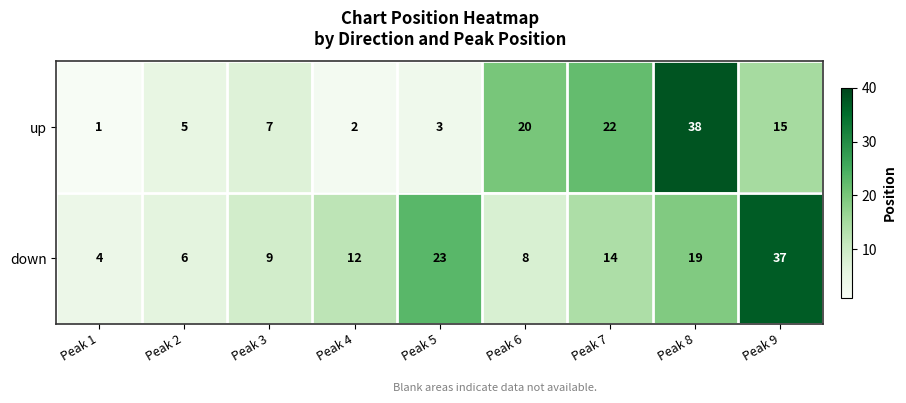

Between Peak 2 and Peak 9, which series saw the biggest shift?

down